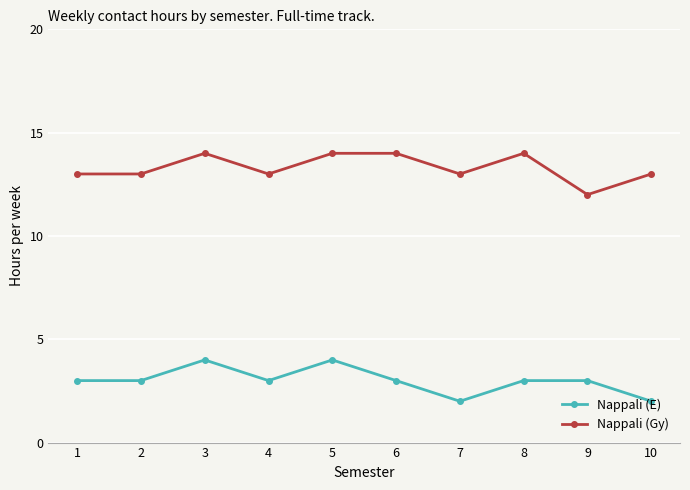

Where is the first local maximum for Nappali (E)?

3